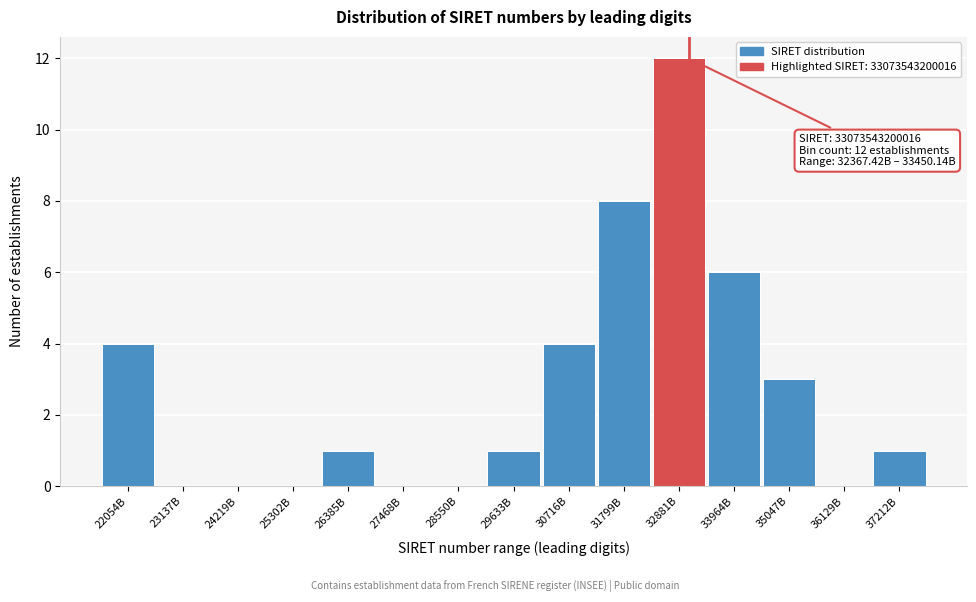

Reading left to right, list all the values displayed in this chart.

22054B=4	23137B=0	24219B=0	25302B=0	26385B=1	27468B=0	28550B=0	29633B=1	30716B=4	31799B=8	32881B=12	33964B=6	35047B=3	36129B=0	37212B=1